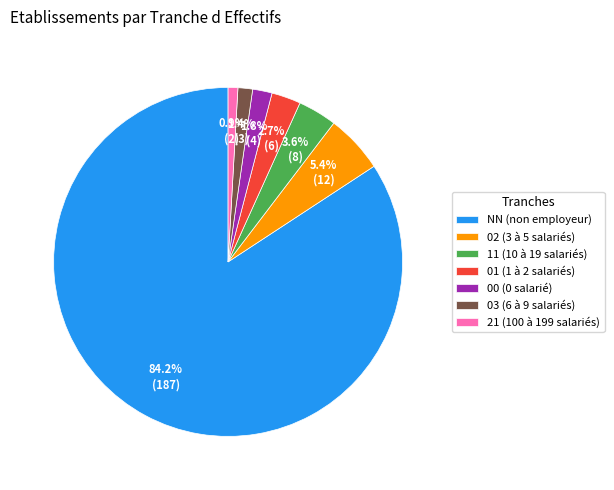

Is NN (non employeur) the majority of the pie?

Yes